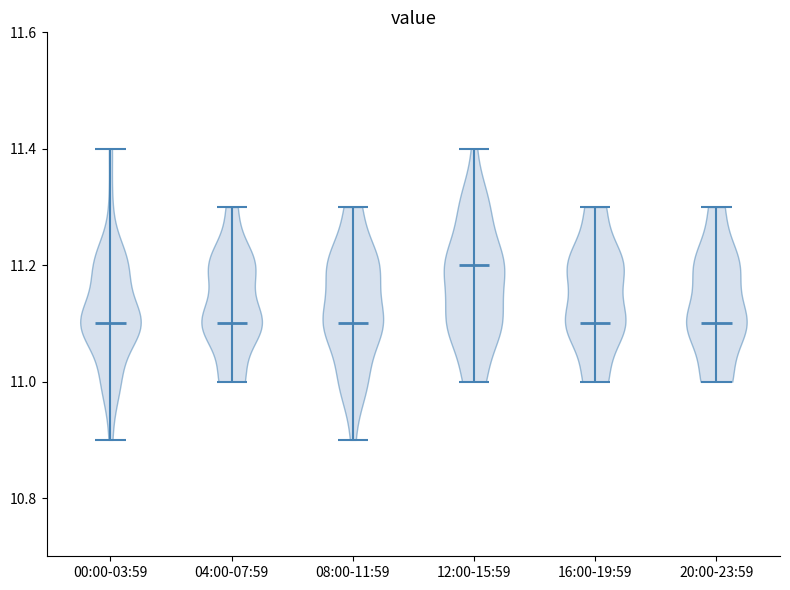

Reading left to right, read every violin against the y-axis: where its median line is, and the lowest and highest points it reaches. The values are not printed on the chart, so give them approximately, as read against the axis.

00:00-03:59: median line 11.1, lowest point 10.9, highest point 11.4
04:00-07:59: median line 11.1, lowest point 11.0, highest point 11.3
08:00-11:59: median line 11.1, lowest point 10.9, highest point 11.3
12:00-15:59: median line 11.2, lowest point 11.0, highest point 11.4
16:00-19:59: median line 11.1, lowest point 11.0, highest point 11.3
20:00-23:59: median line 11.1, lowest point 11.0, highest point 11.3